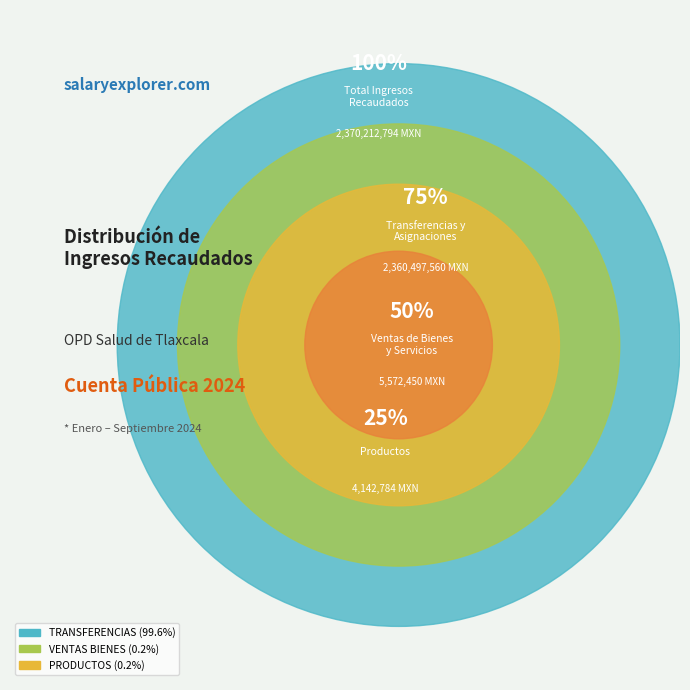

The INGRESOS POR VENTAS DE BIENES Y SERVICIOS slice represents 15% of the pie. True or false?

False